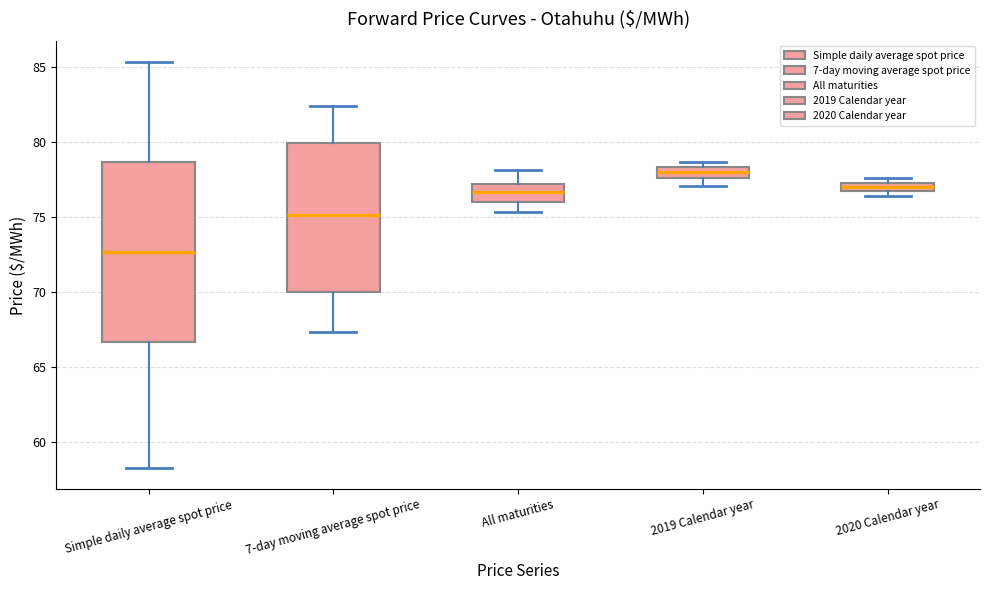

Which box is the tallest, from its lower edge to its upper edge?

Simple daily average spot price